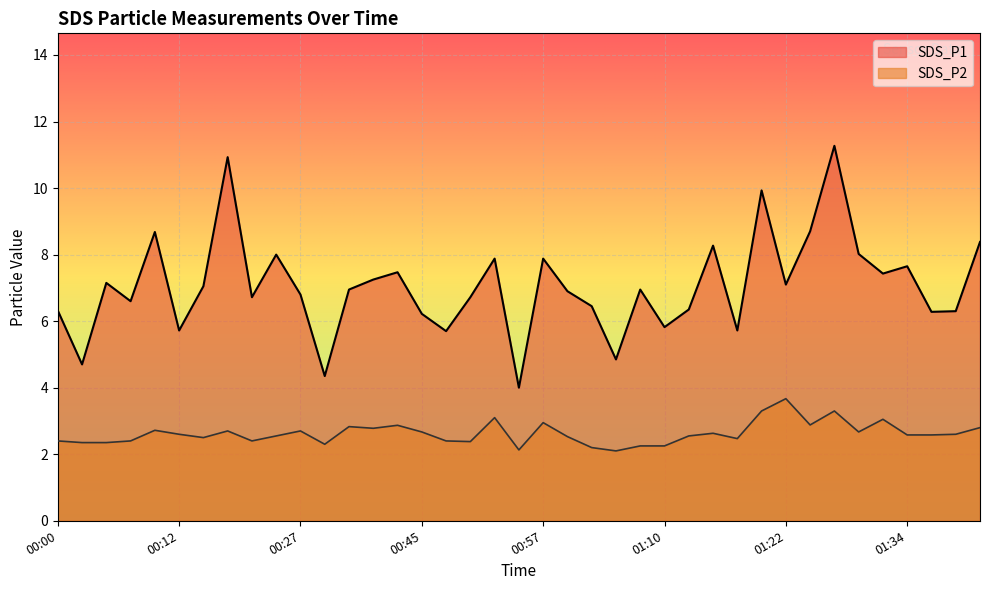

What value does the SDS_P2 series have at 00:24?

2.5